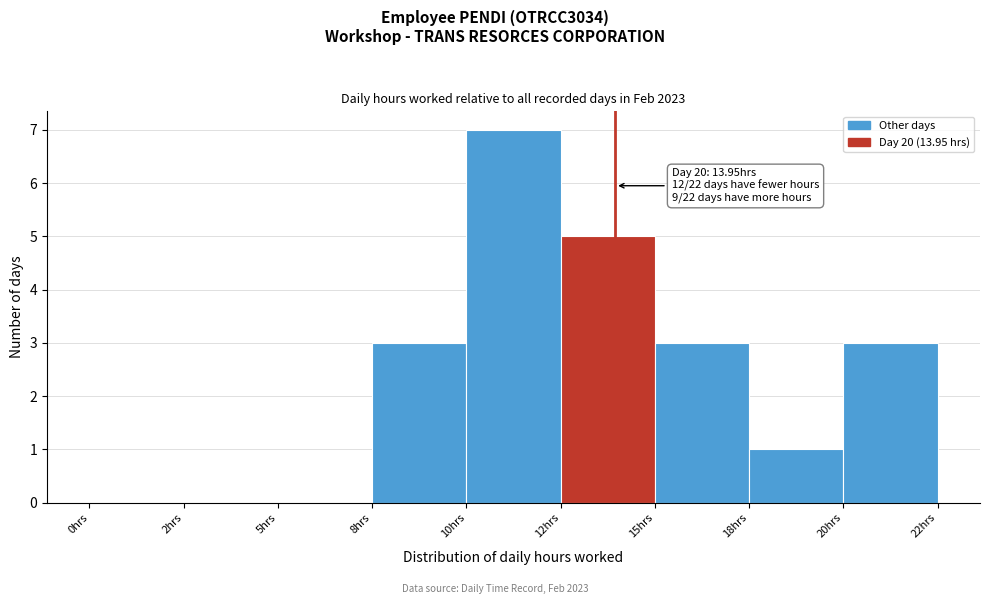

Reading left to right, list all the values displayed in this chart.

0hrs=0	2hrs=0	5hrs=0	8hrs=3	10hrs=7	12hrs=5	15hrs=3	18hrs=1	20hrs=3